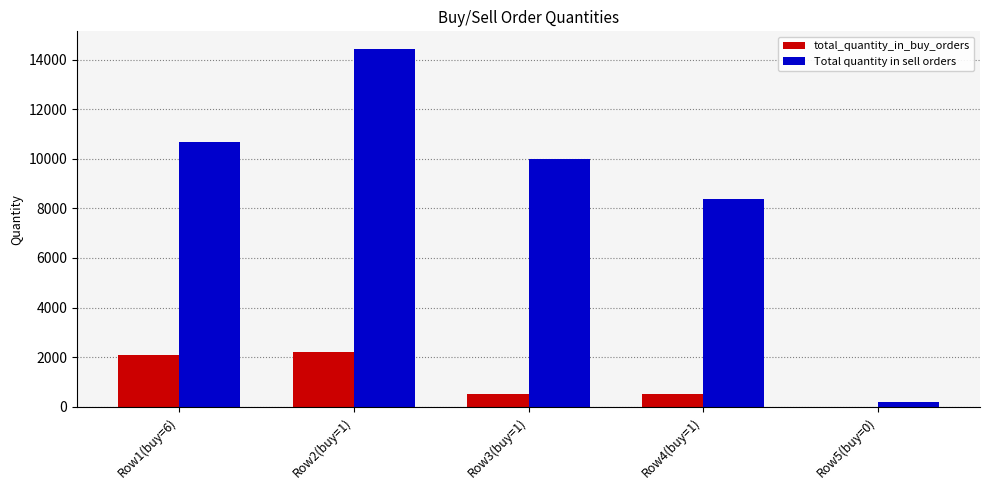

Does the chart contain stacked bars?

No